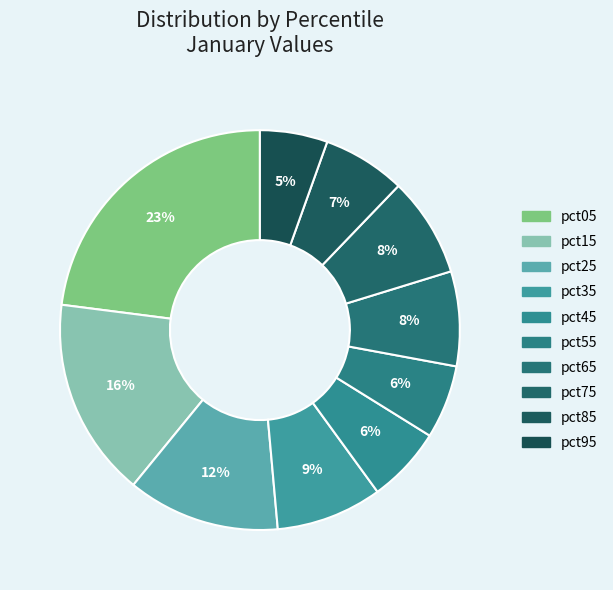

To the nearest percent, what portion does pct45 represent?

6%